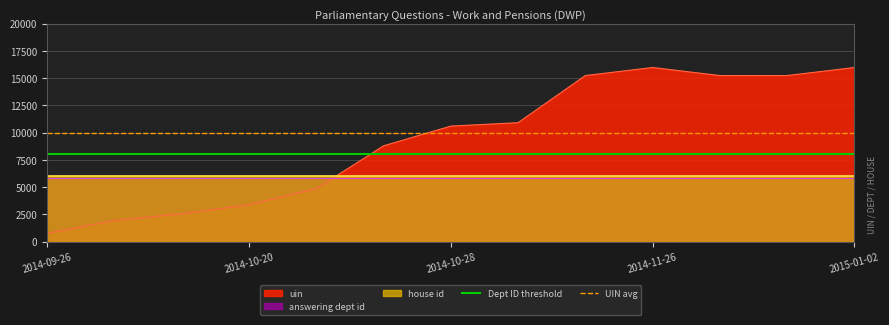

Which category has the highest value in the Dept ID threshold series?

2014-09-26